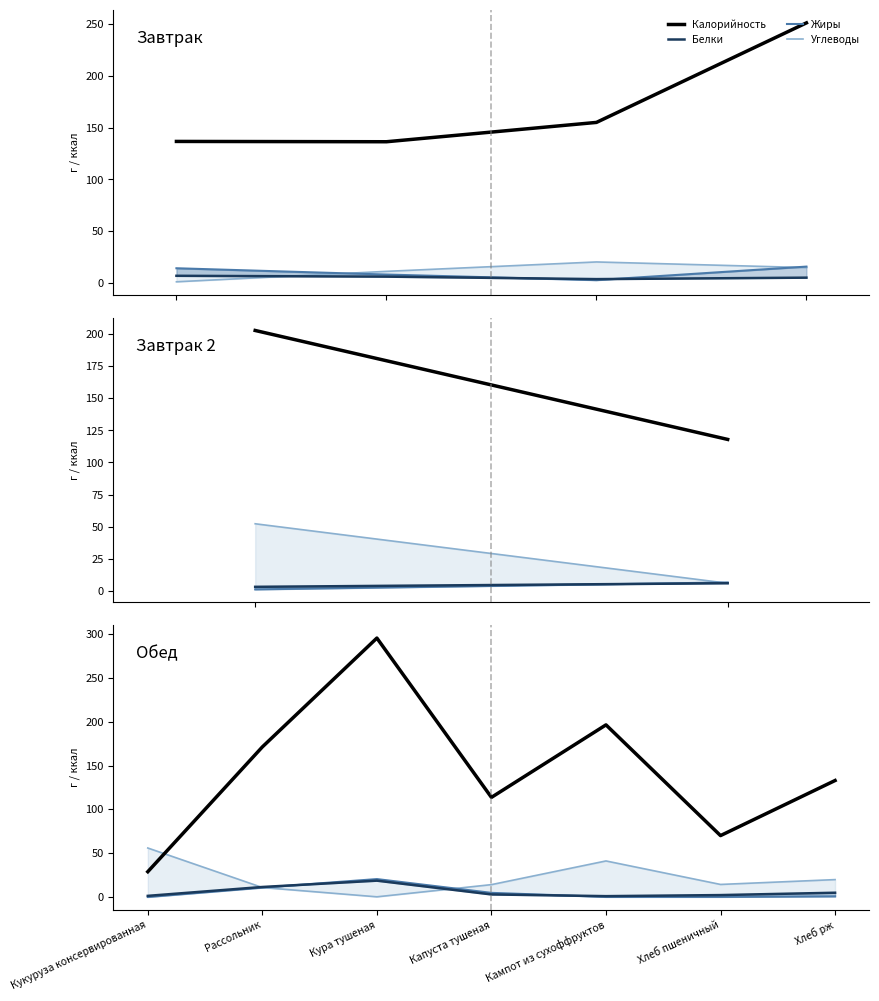

Rank the series by their maximum value, from lowest to highest.

Белки, Жиры, Углеводы, Калорийность